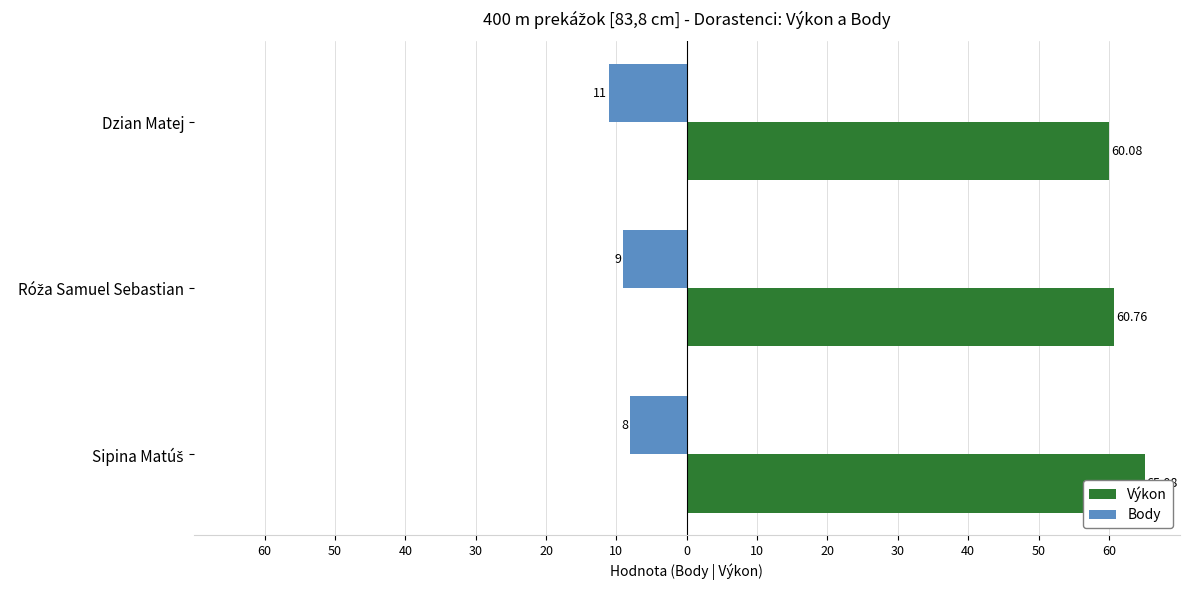

What is the greatest value displayed?

65.1